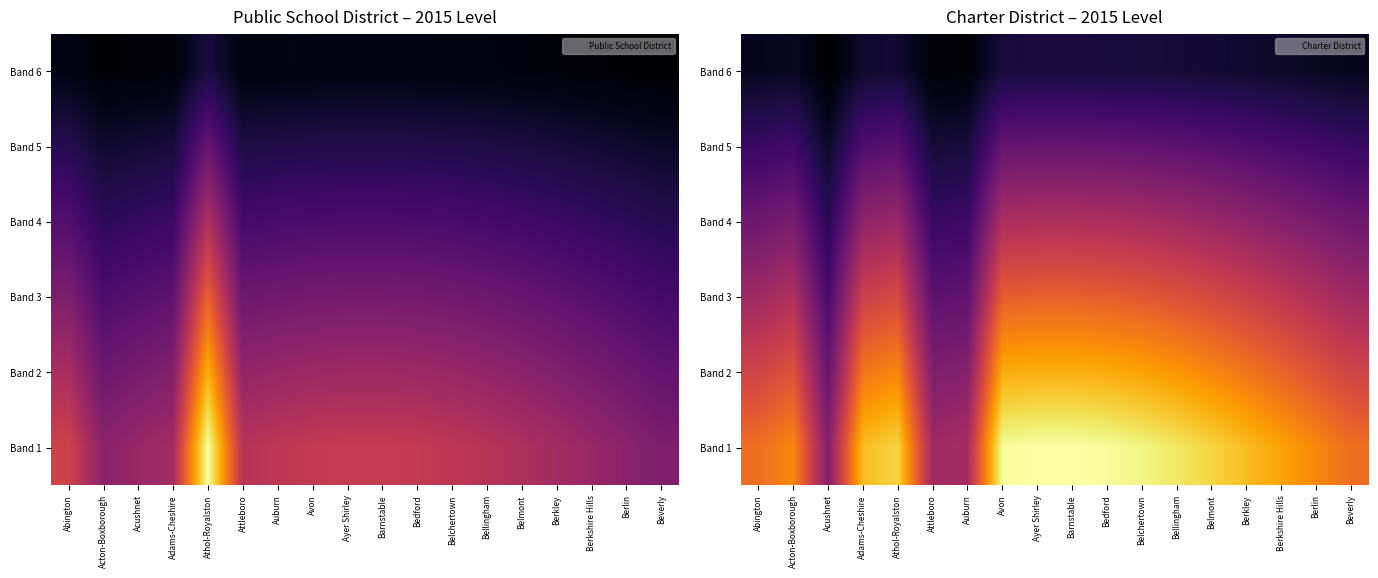

Rank the series by their maximum value, from highest to lowest.

Band 1, Band 2, Band 3, Band 4, Band 5, Band 6